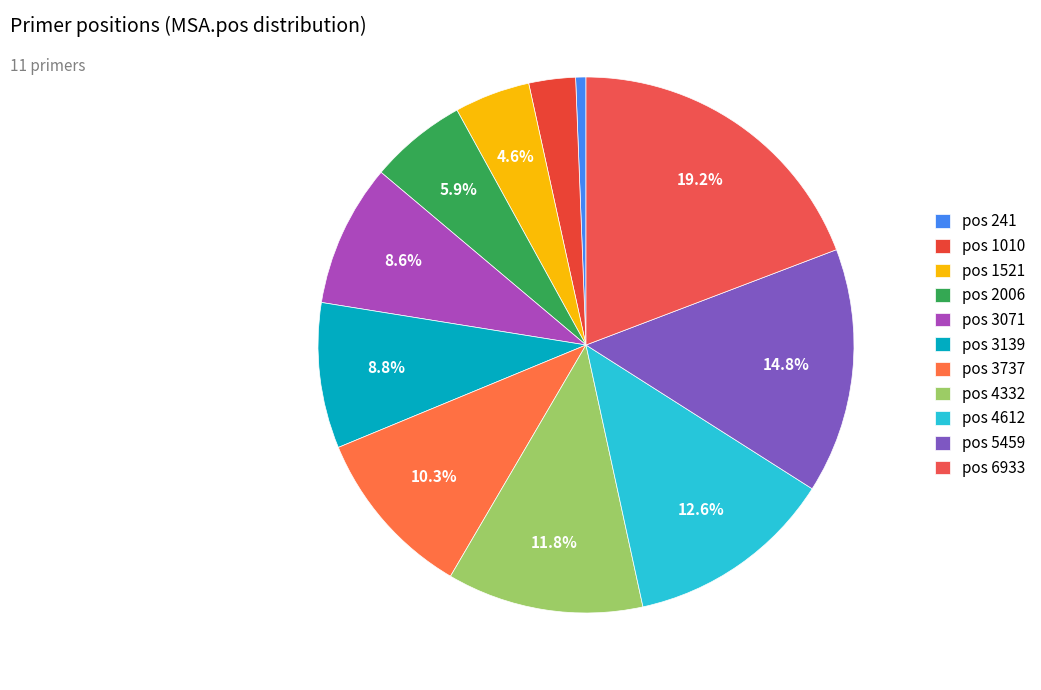

Is there a majority slice in this chart?

No